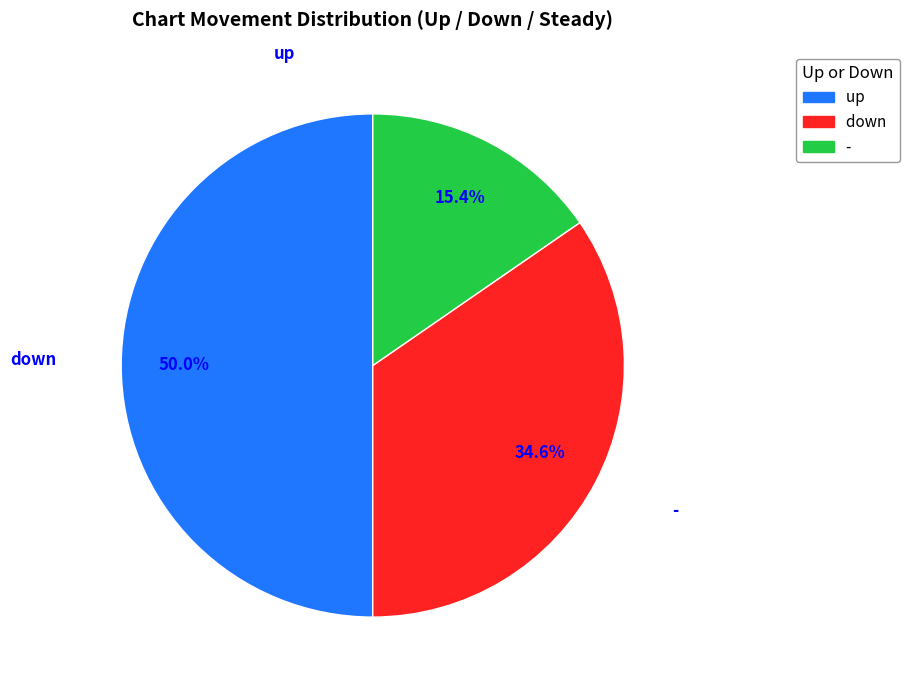

Is - the majority of the pie?

No